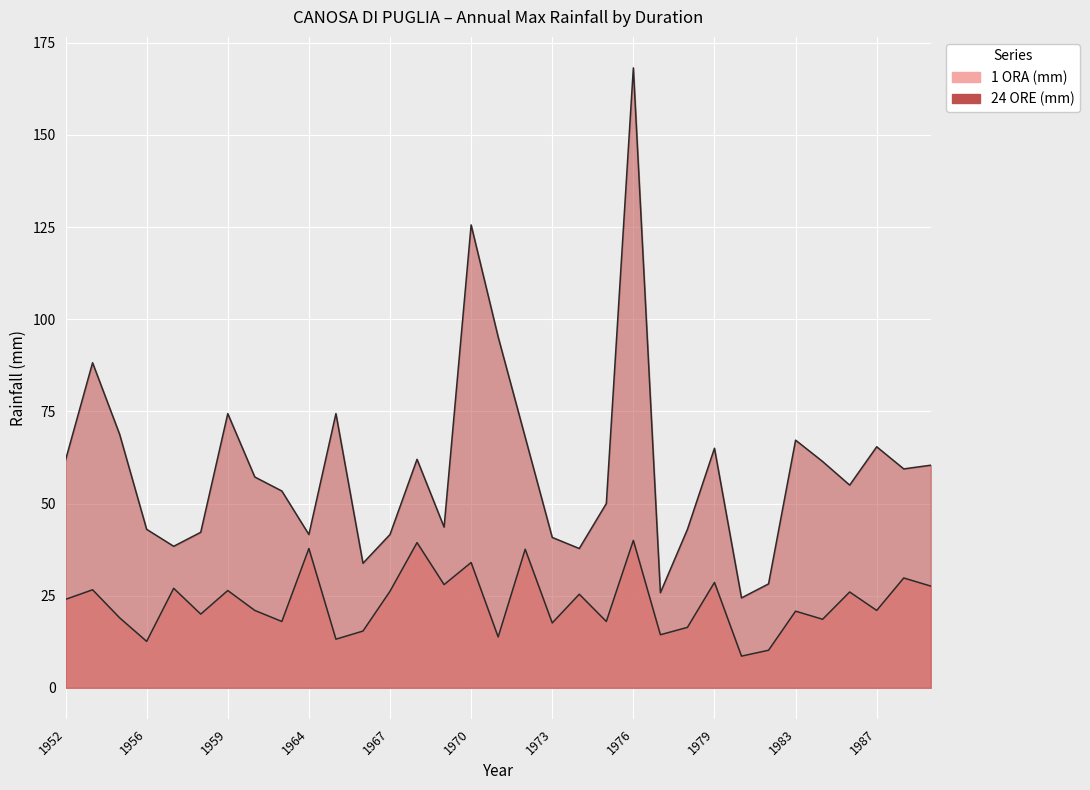

Which series has the largest total across all categories?

24 ORE (mm)